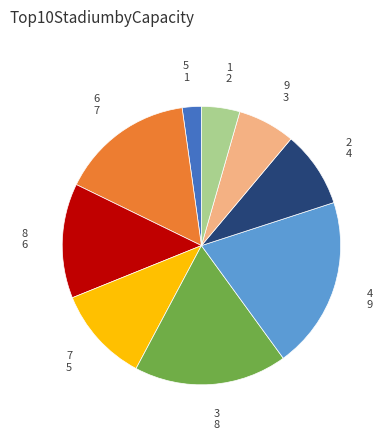

Is there any slice that represents more than half of the pie?

No